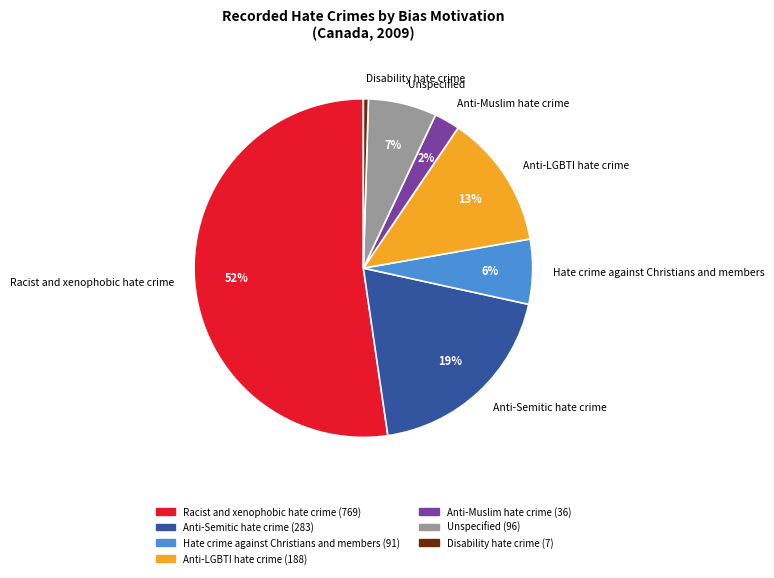

How many slices are in this pie chart?

7